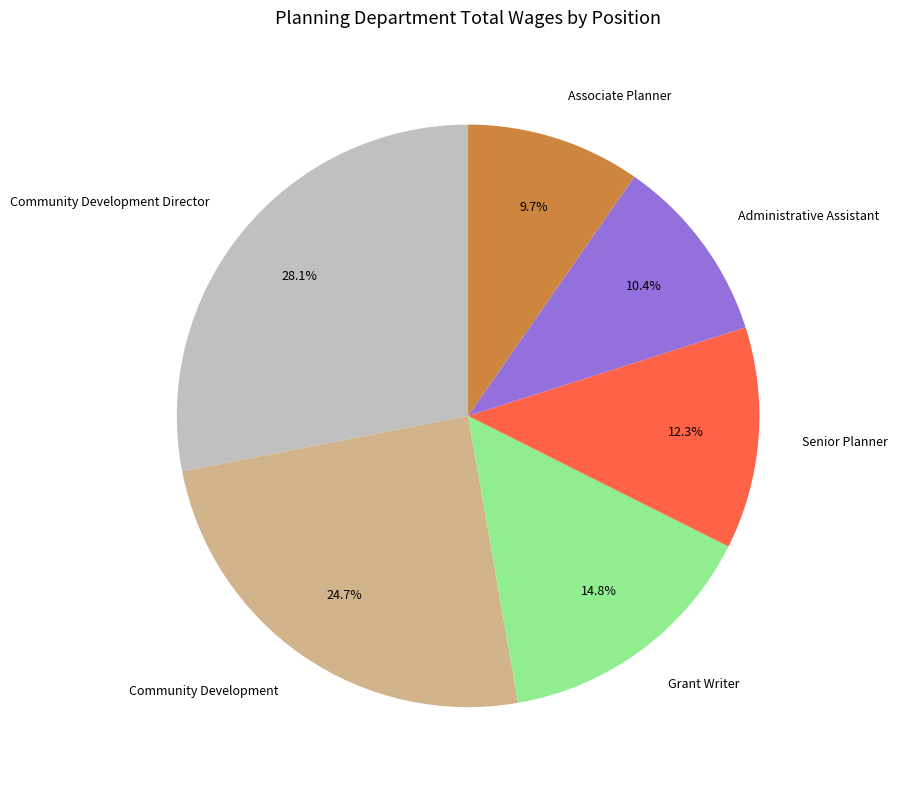

True or false: Community Development Director accounts for 28% of the total.

True